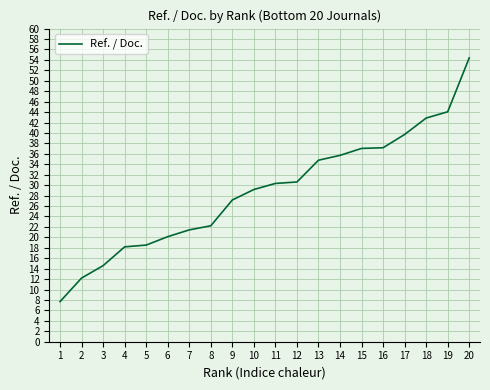

What is the change in value from 9 to 20?

+27.2